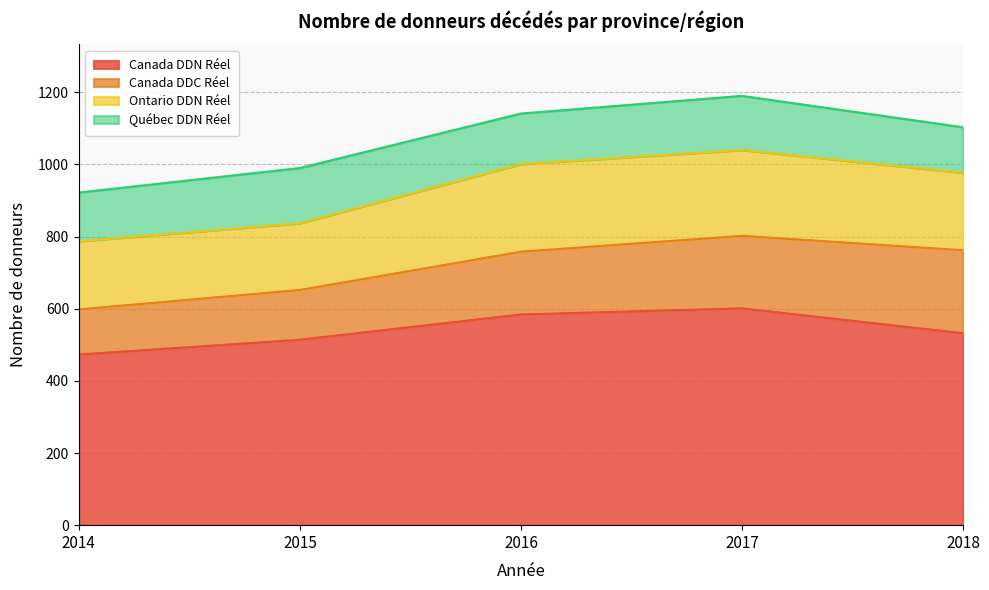

What are all the series names shown in the legend?

Canada DDN Réel, Canada DDC Réel, Ontario DDN Réel, Québec DDN Réel